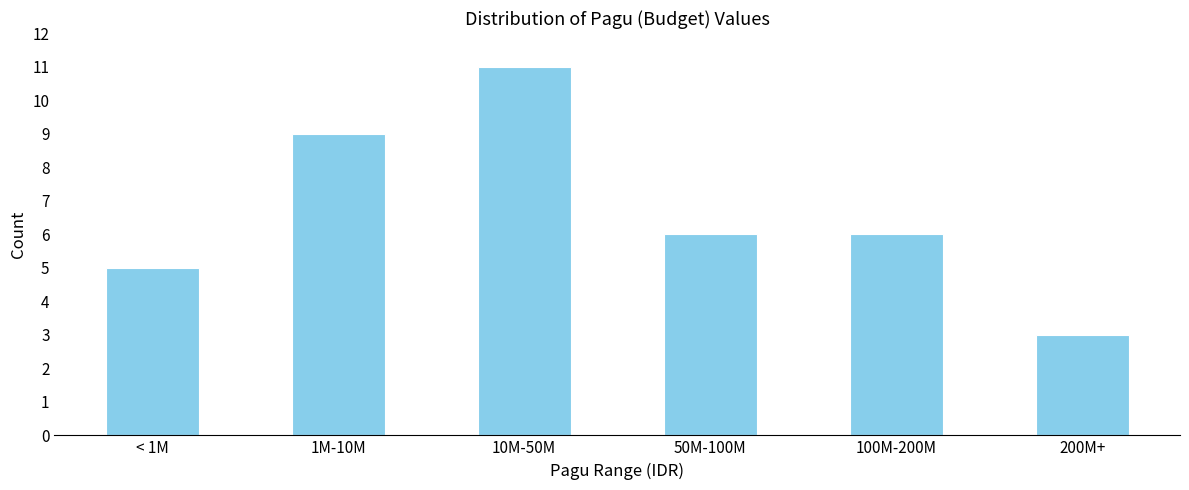

Reading left to right, what are all the values shown in this chart?

< 1M=5	1M-10M=9	10M-50M=11	50M-100M=6	100M-200M=6	200M+=3